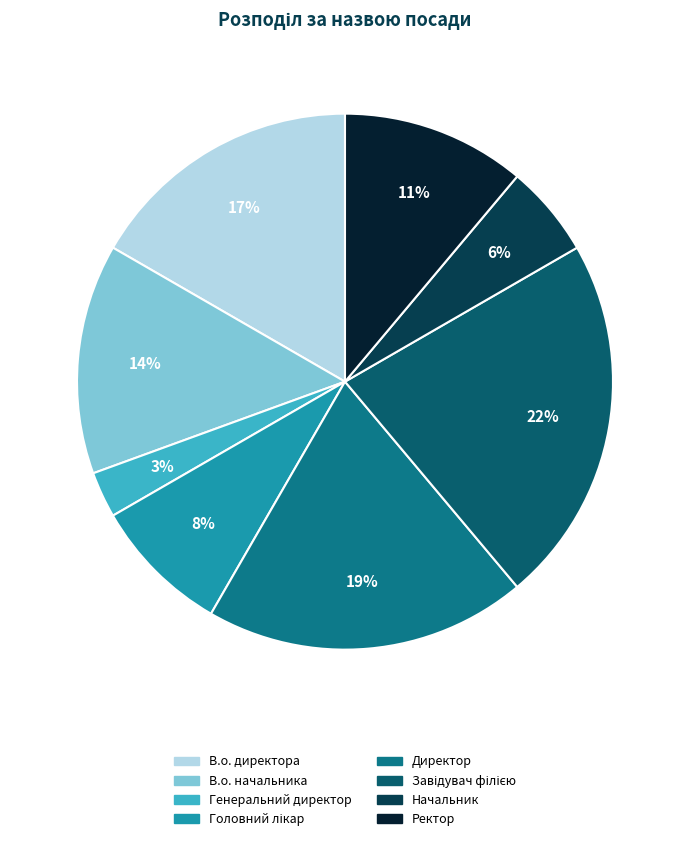

Which has a higher value, Завідувач філією or Начальник?

Завідувач філією